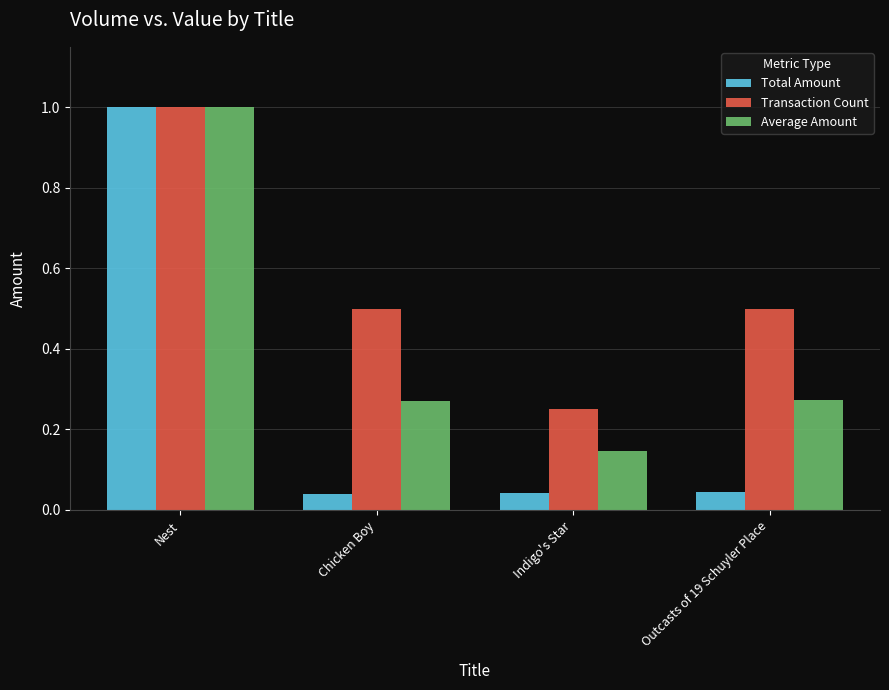

How many bars are there in each group?

3